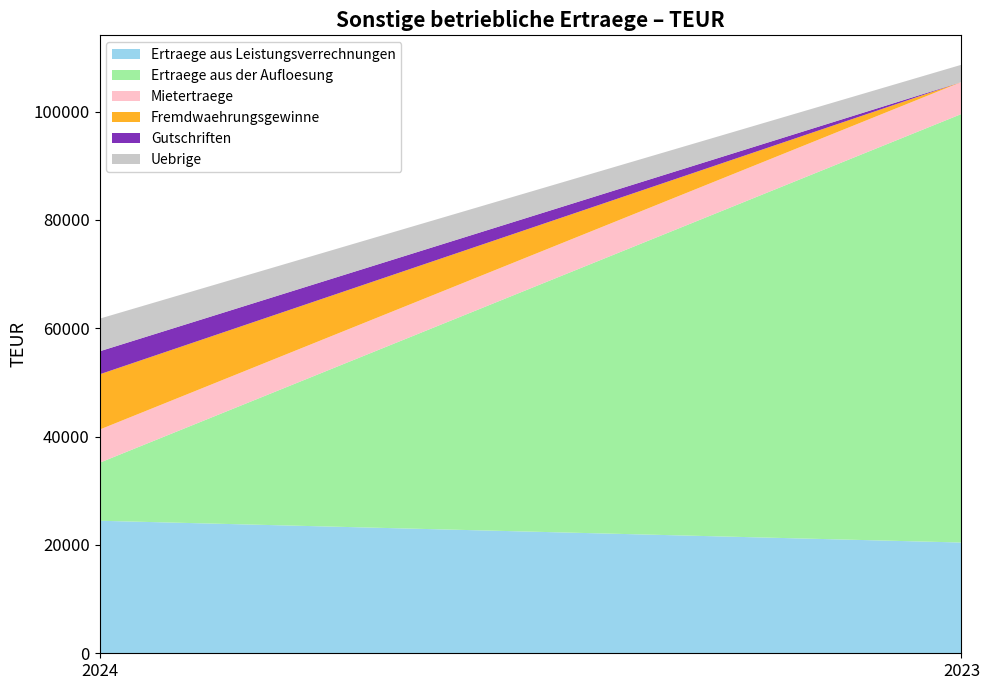

Reading left to right, what are all the values shown in this chart?

Ertraege aus Leistungsverrechnungen: 2024=24468	2023=20448
Ertraege aus der Aufloesung: 2024=10703	2023=79115
Mietertraege: 2024=6121	2023=5901
Fremdwaehrungsgewinne: 2024=10202	2023=0
Gutschriften: 2024=4250	2023=0
Uebrige: 2024=6027	2023=3189